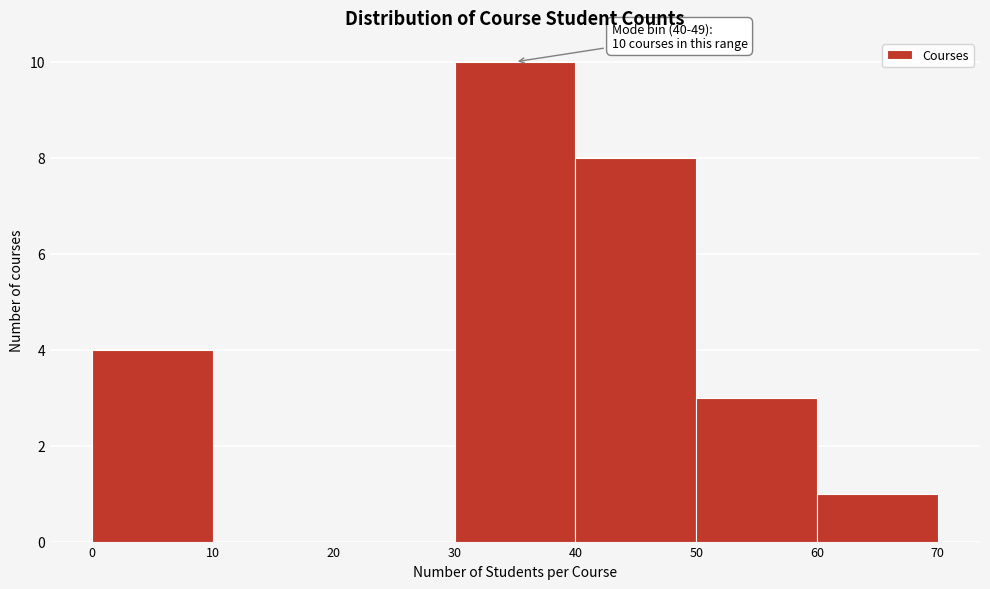

Over which range of the x-axis is the bar tallest?

30 to 40